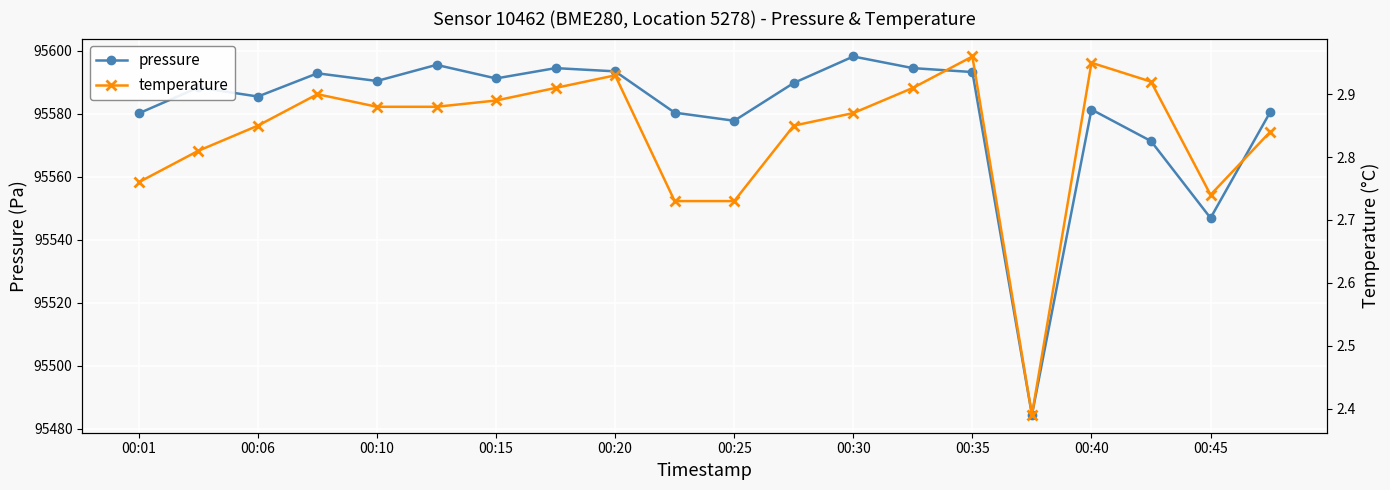

What is the difference between the maximum and second lowest values in the temperature series?

0.2